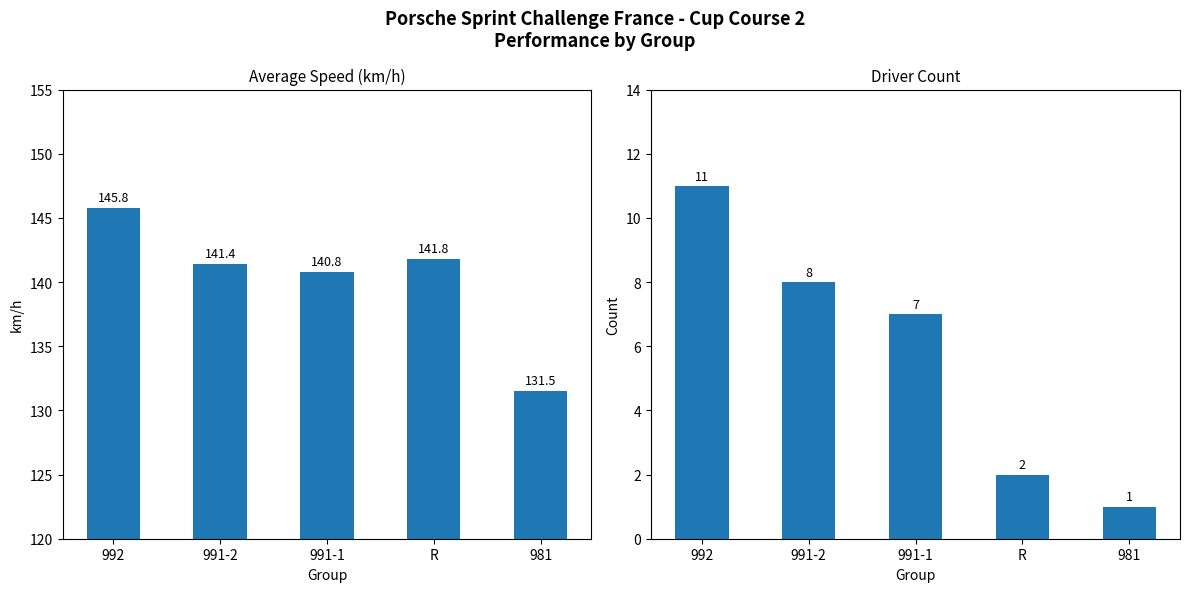

How many groups of bars are there?

5